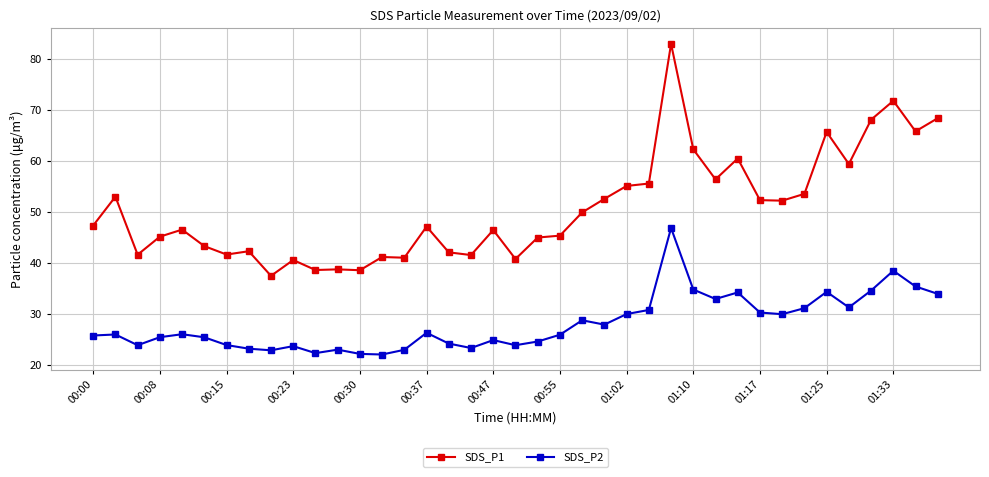

True or false: SDS_P1 has more than 2 points higher than both neighbors.

True